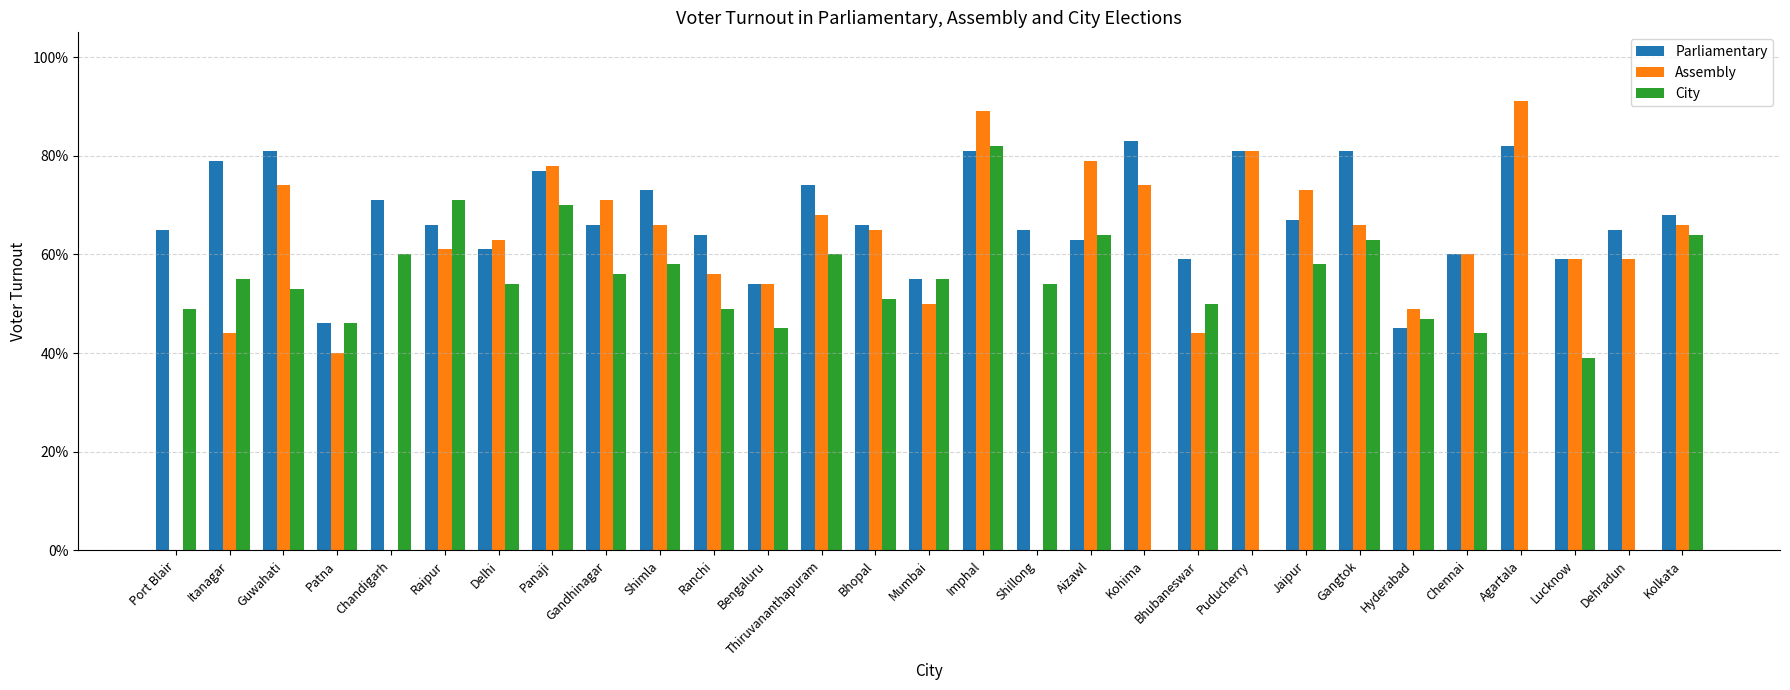

What position from the left is Jaipur?

22